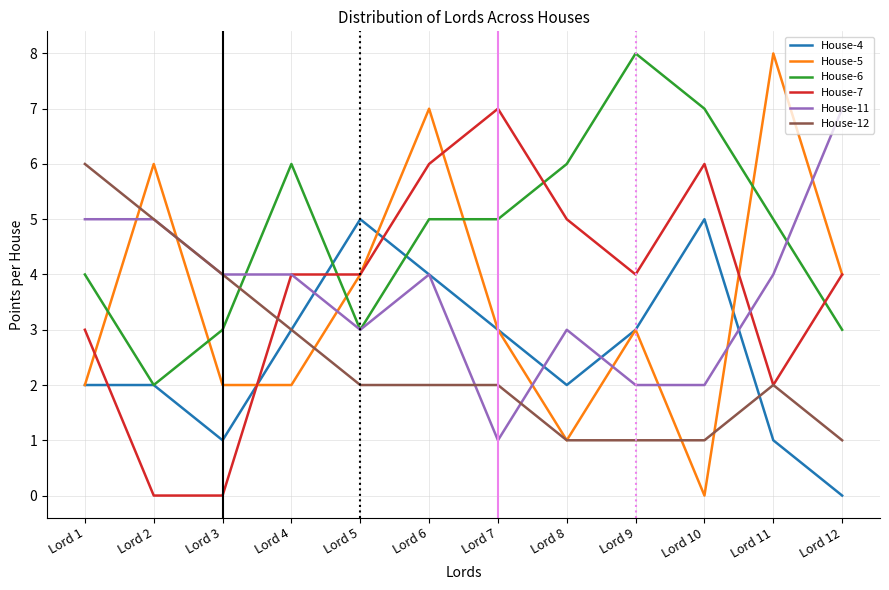

Which series has the widest spread of values?

House-5